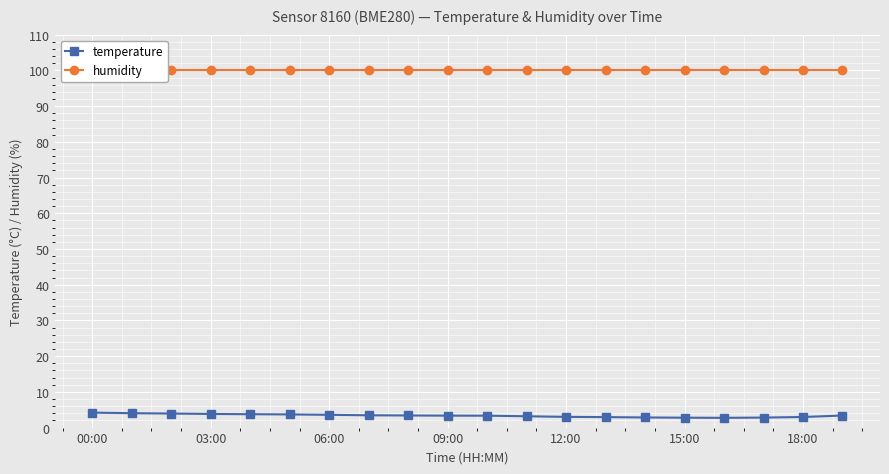

Where is the first local minimum for temperature?

16